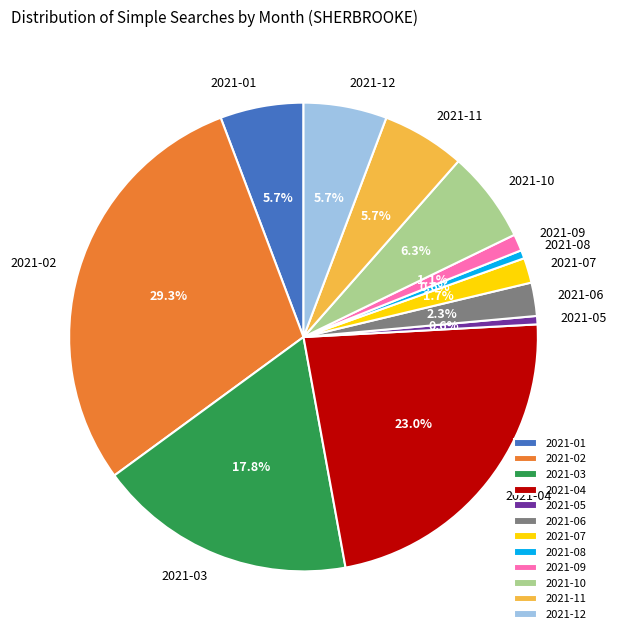

To the nearest percent, what portion does 2021-12 represent?

6%